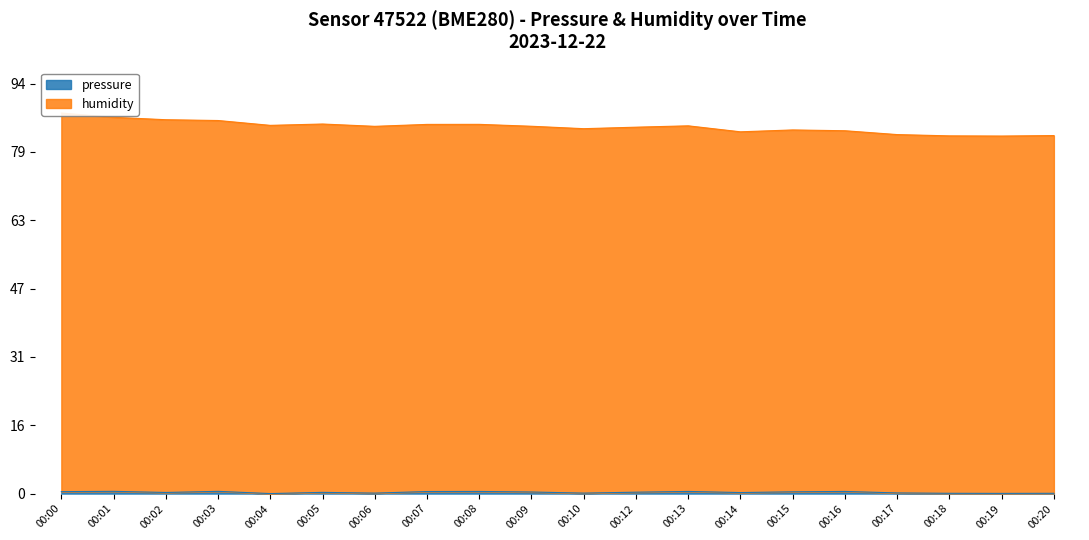

True or false: pressure and humidity cross at least once.

False